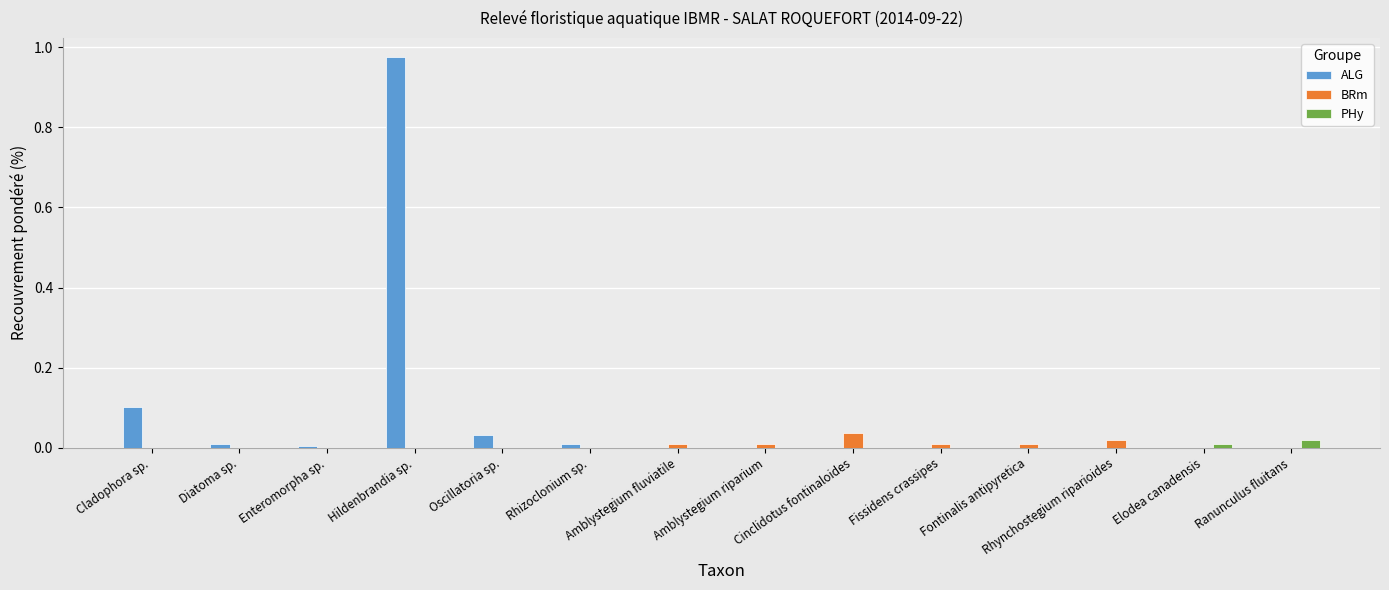

At which label does ALG reach its peak?

Hildenbrandia sp.